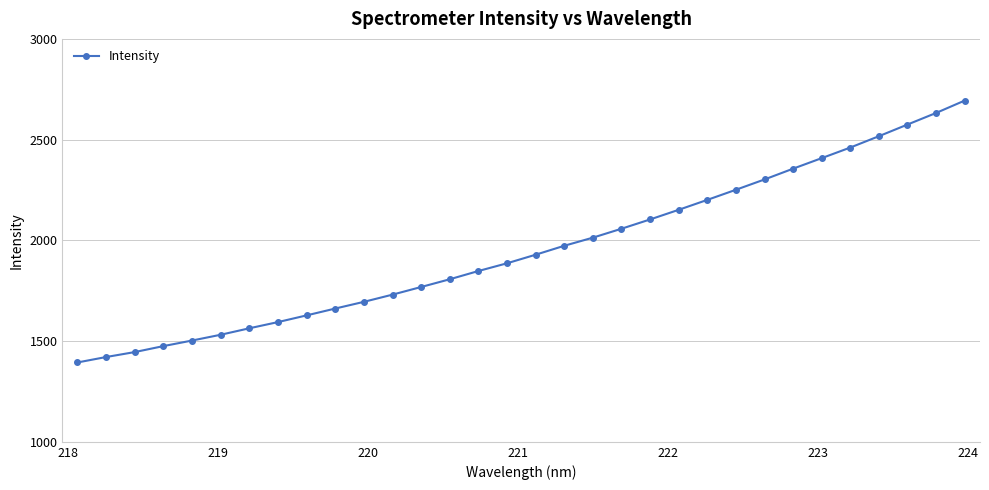

What is the maximum value shown in the chart?

2693.8